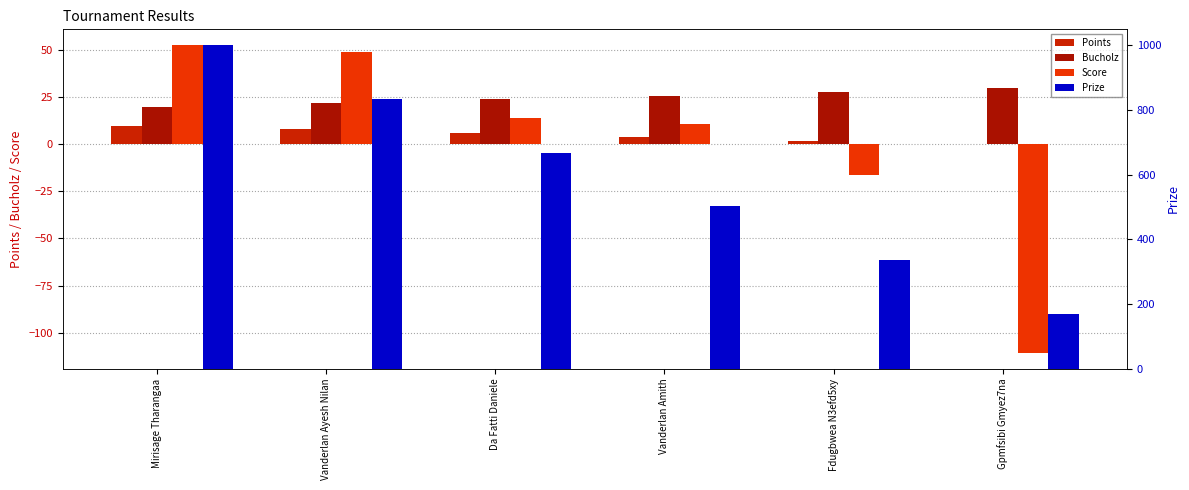

How many values in Points are above zero?

5